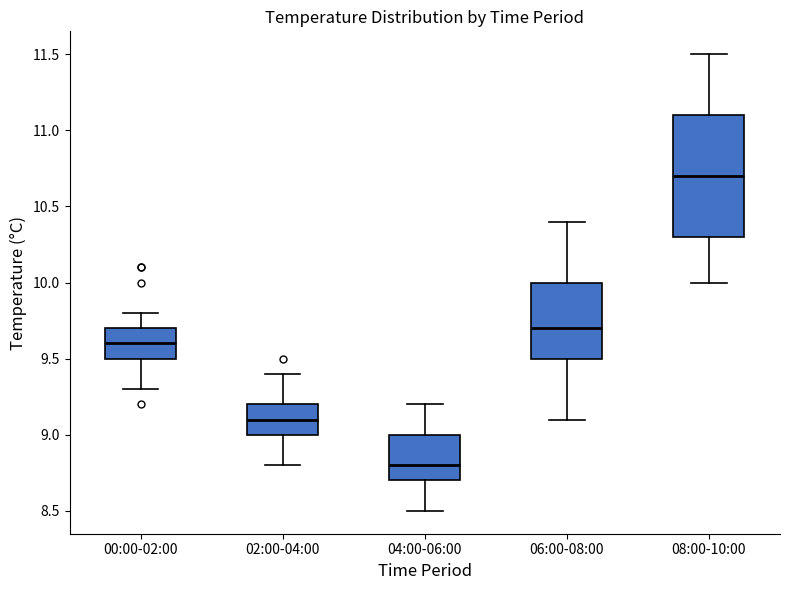

Where is the lower edge of the box for 00:00-02:00 on the y-axis? The values are not printed on the chart, so give them approximately, as read against the axis.

9.5